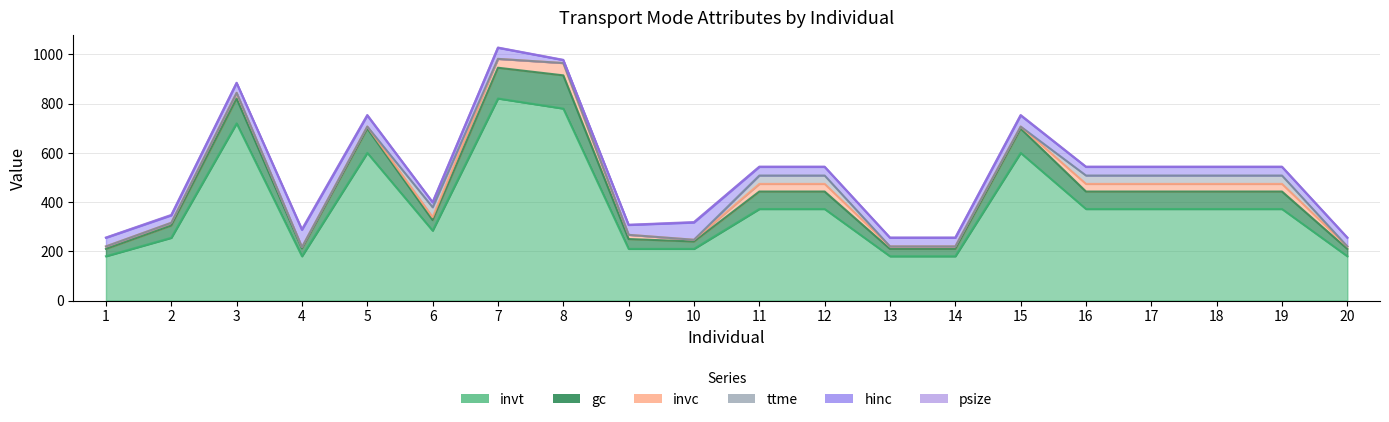

Count the number of data series in this chart.

6